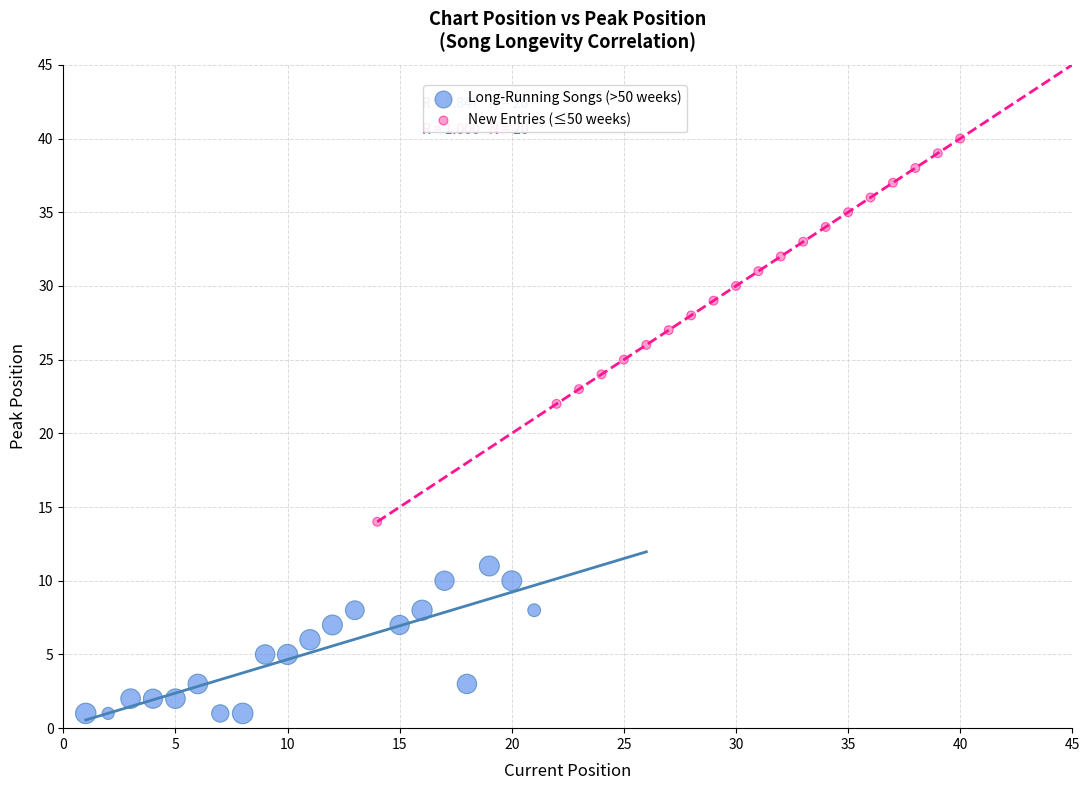

Which series has the widest spread of Y values?

New Entries (≤50 weeks)